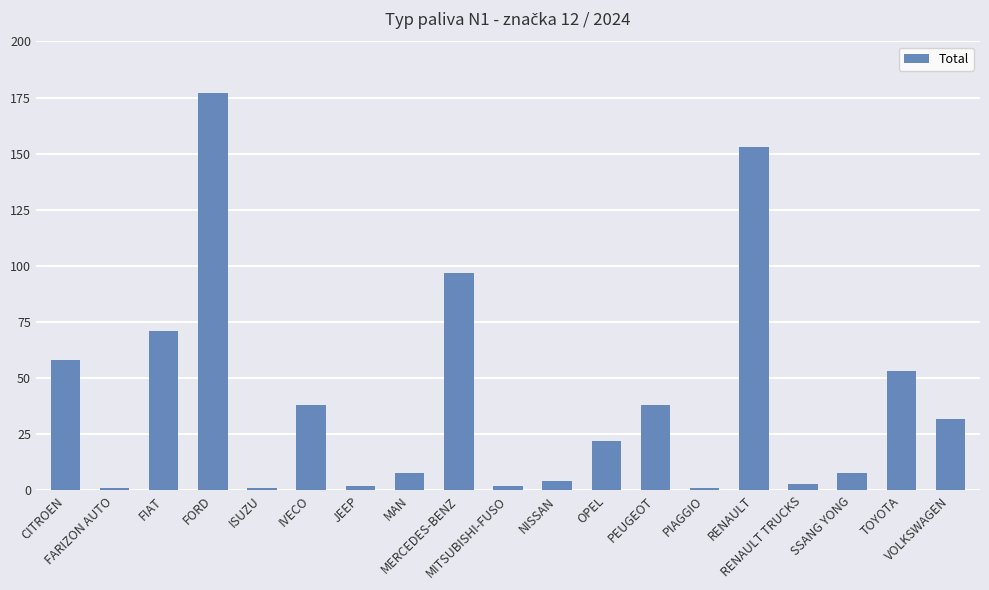

At which category does the chart reach its peak across all series?

FORD